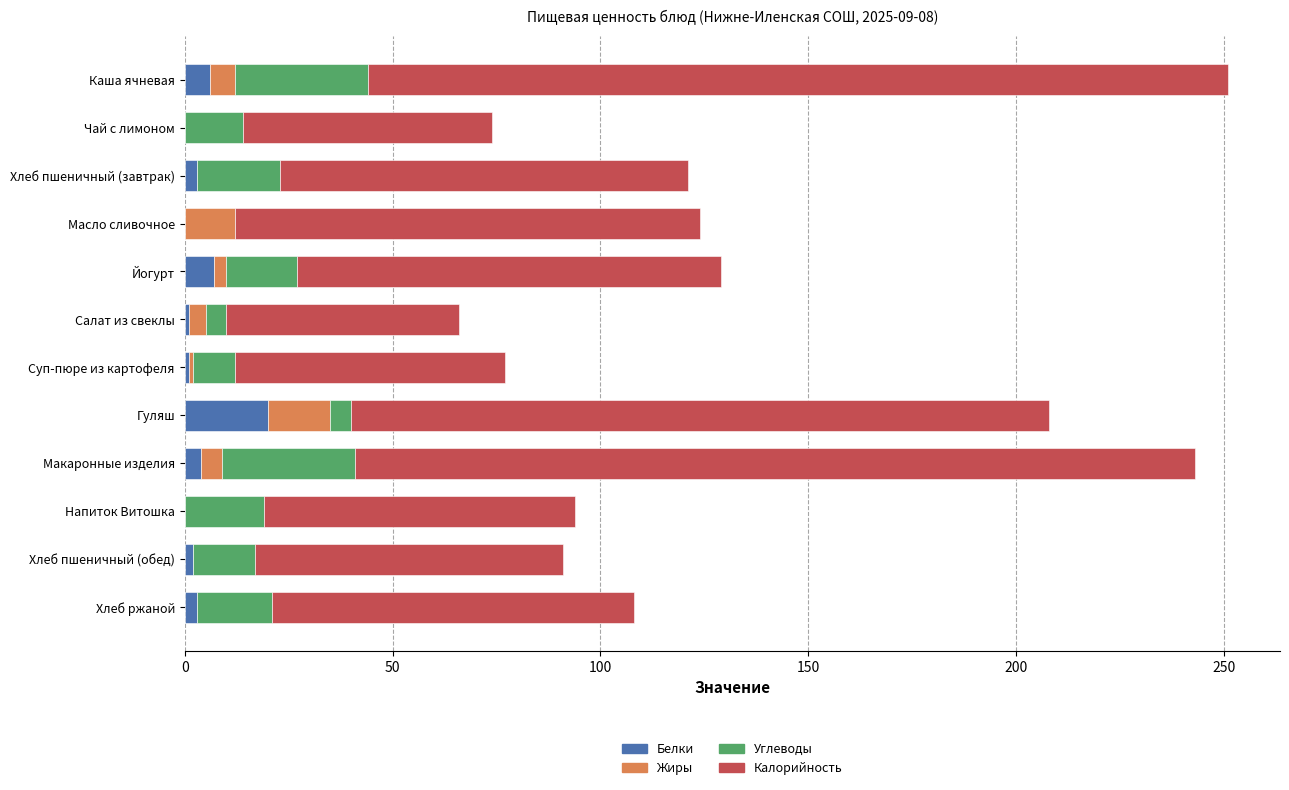

At which label does Белки reach its peak?

Гуляш